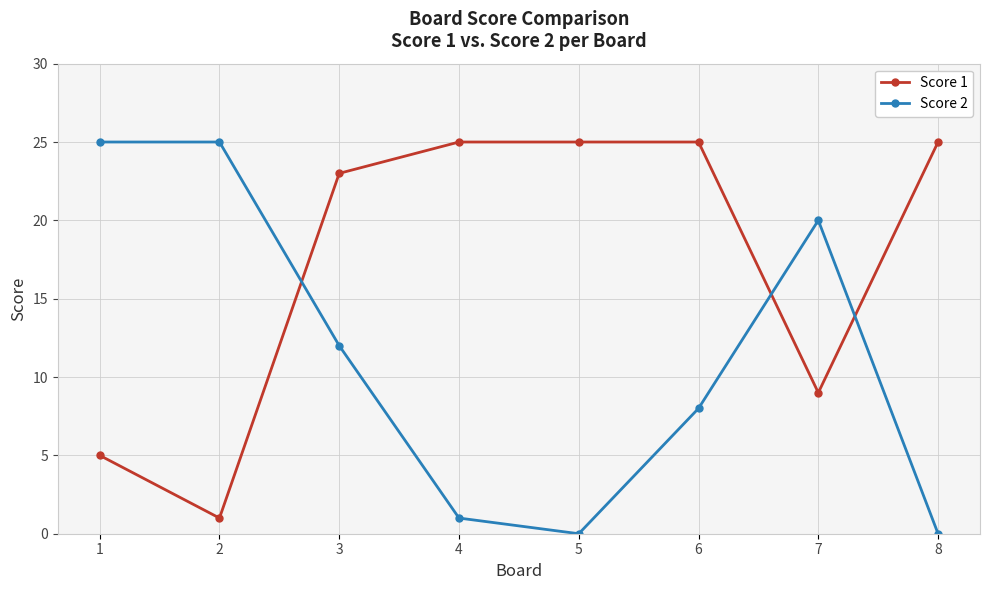

Which series has the largest total across all categories?

Score 1